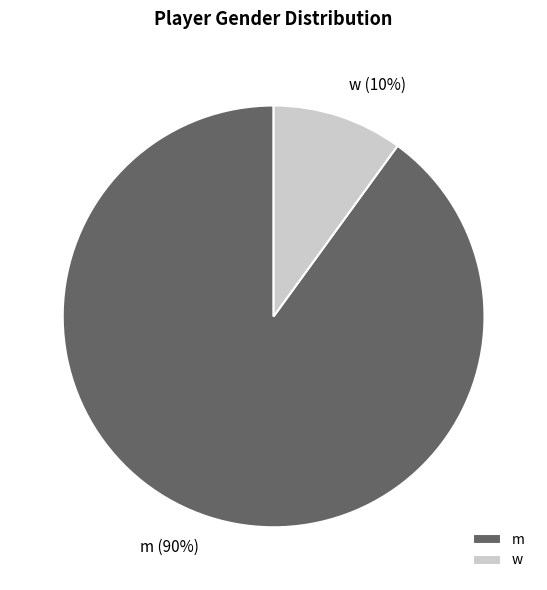

Approximately how many times larger is the value at m compared to w?

9.0